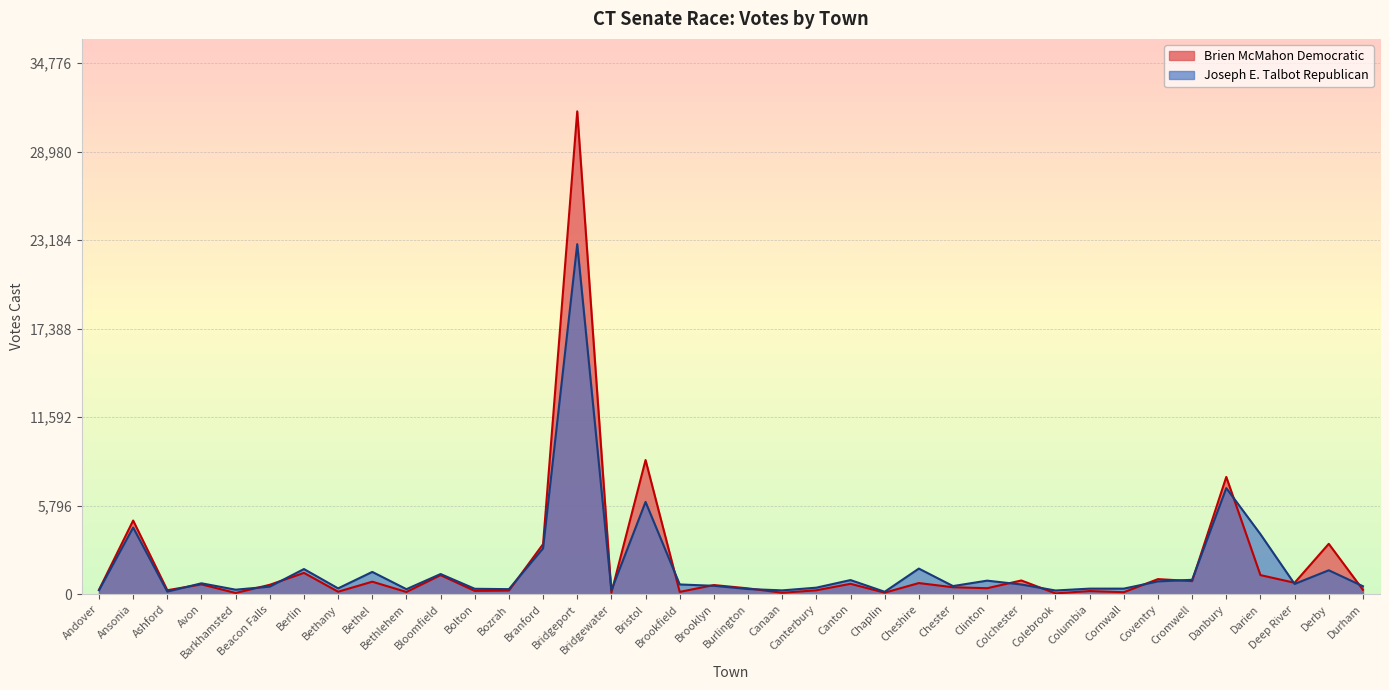

In Brien McMahon Democratic, how many points are higher than both neighbors (excluding endpoints)?

15